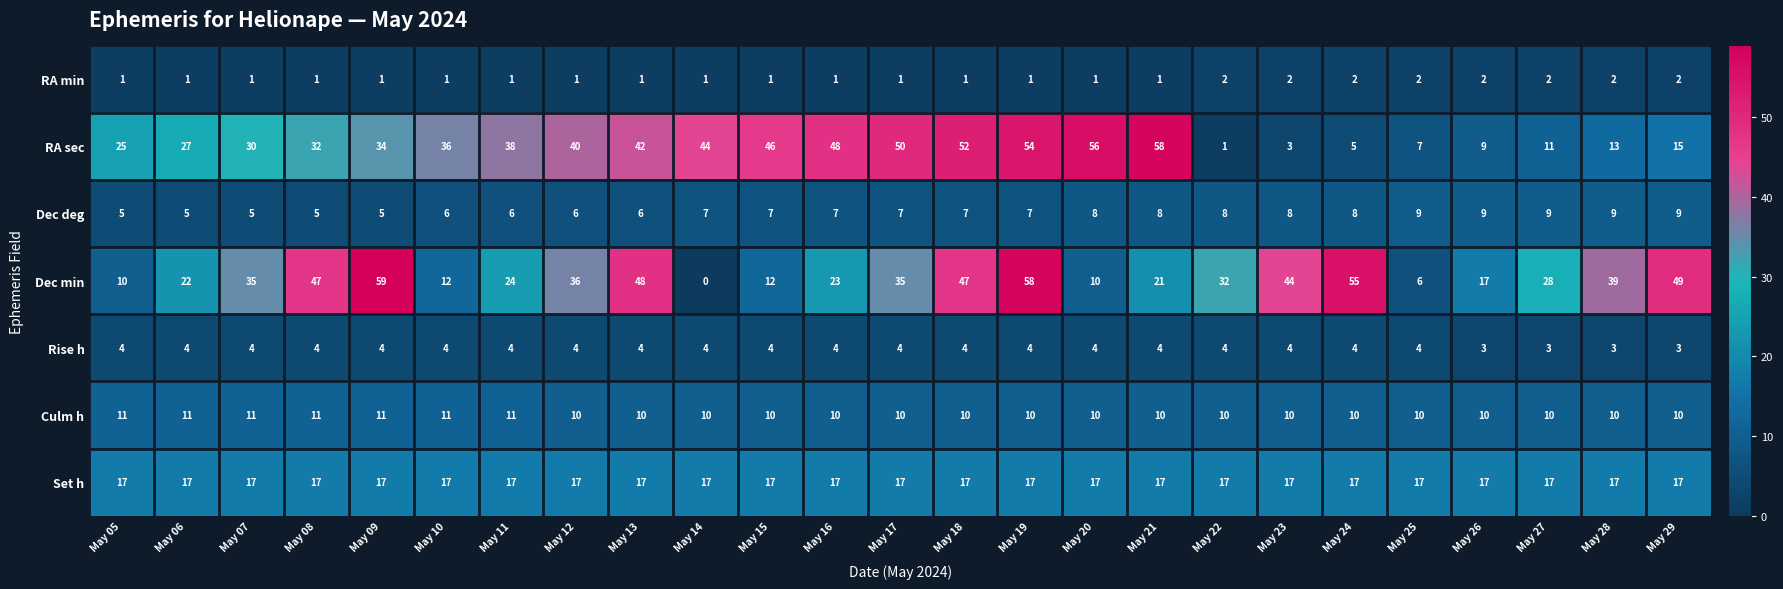

Which category has the highest value in the Dec min series?

May 09